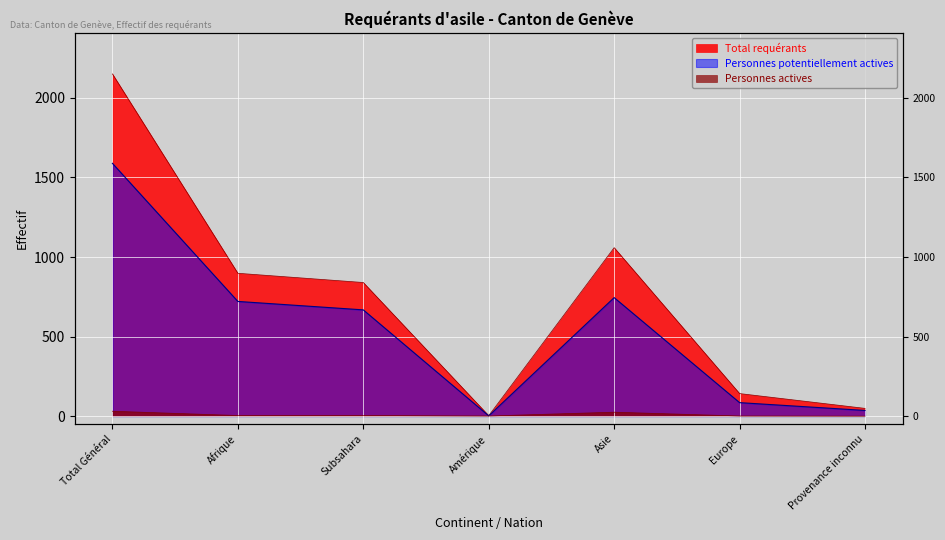

True or false: Personnes potentiellement actives has more than 1 interior local peaks.

False